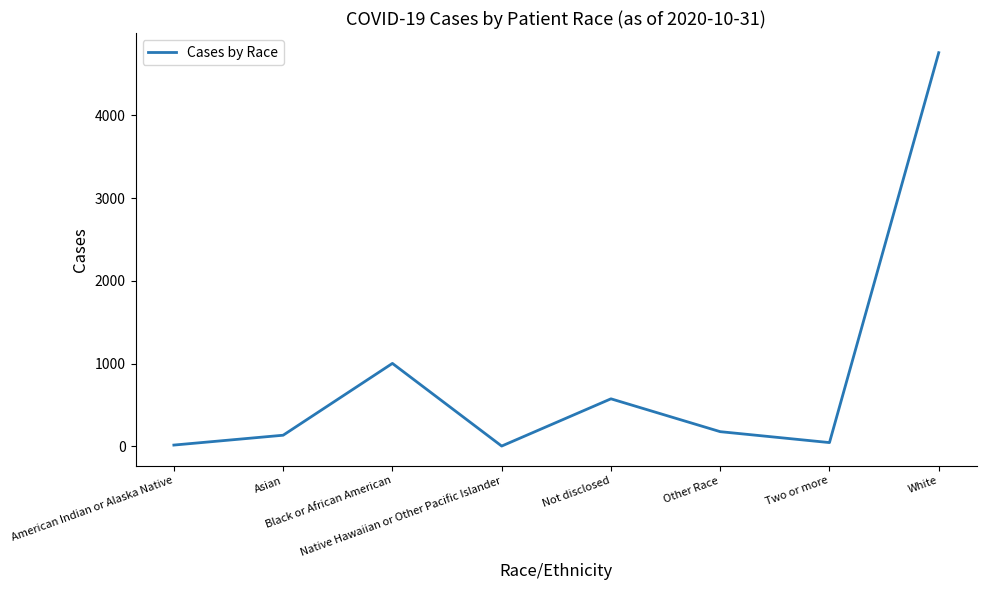

What is the ratio of the value at American Indian or Alaska Native to the value at Native Hawaiian or Other Pacific Islander?

4.0